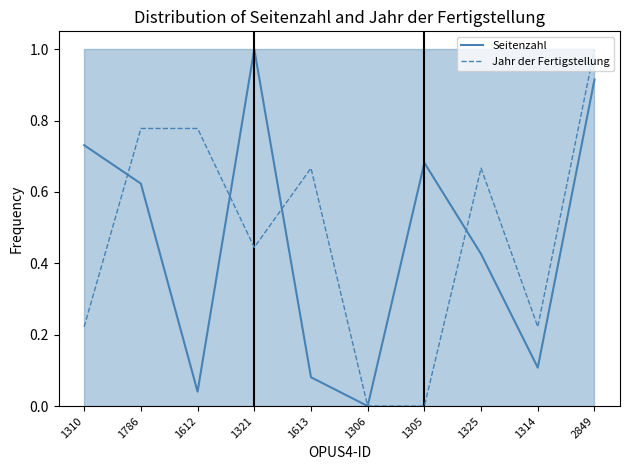

What is the spread (max minus min) of values at 1314?

0.1